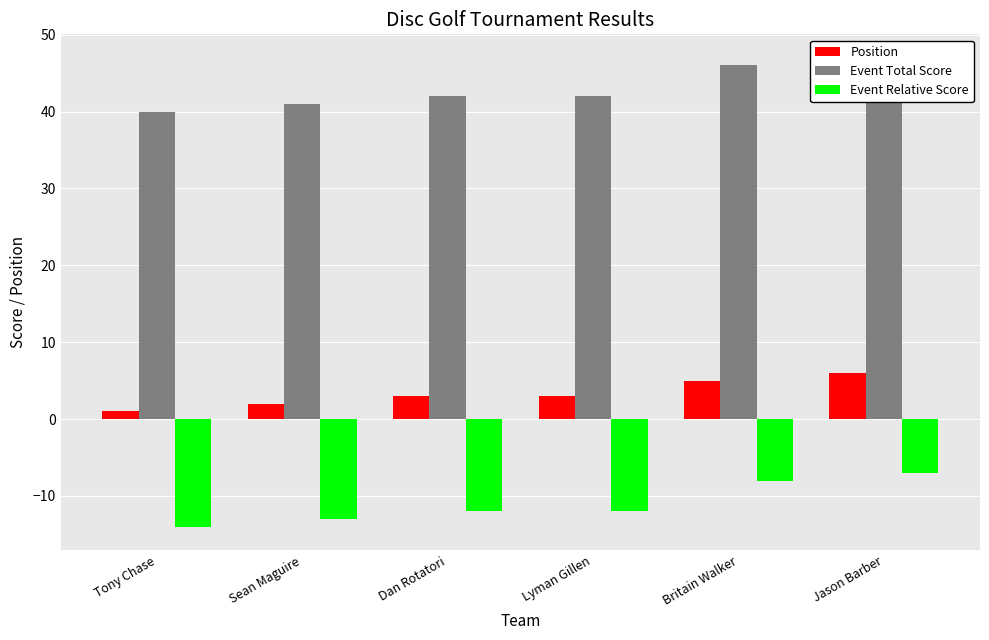

Reading left to right, transcribe all the data shown in this chart.

Position: Tony Chase=1	Sean Maguire=2	Dan Rotatori=3	Lyman Gillen=3	Britain Walker=5	Jason Barber=6
Event Total Score: Tony Chase=40	Sean Maguire=41	Dan Rotatori=42	Lyman Gillen=42	Britain Walker=46	Jason Barber=47
Event Relative Score: Tony Chase=-14	Sean Maguire=-13	Dan Rotatori=-12	Lyman Gillen=-12	Britain Walker=-8	Jason Barber=-7